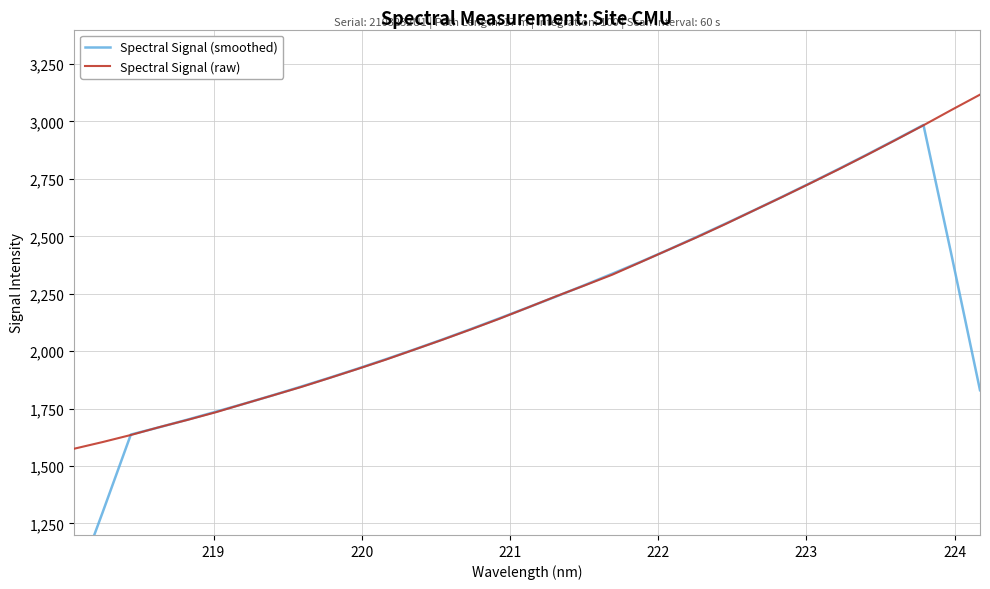

Is this an area chart (filled region under the line)?

No